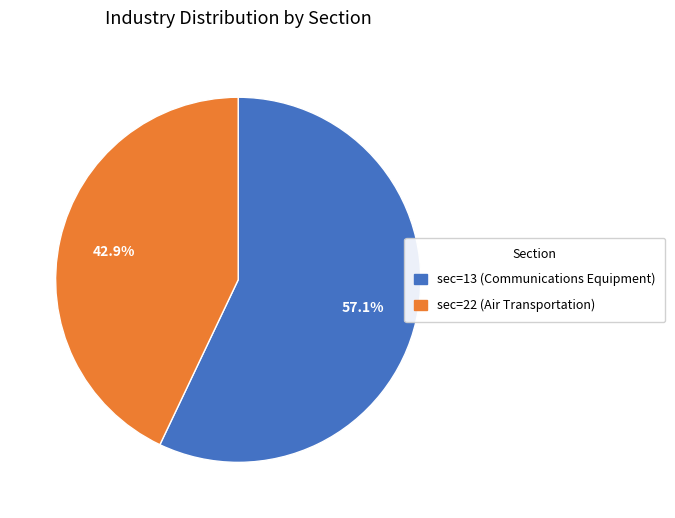

To the nearest percent, what is the difference between the sec=22 (Air Transportation) and sec=13 (Communications Equipment) slice percentages?

14%